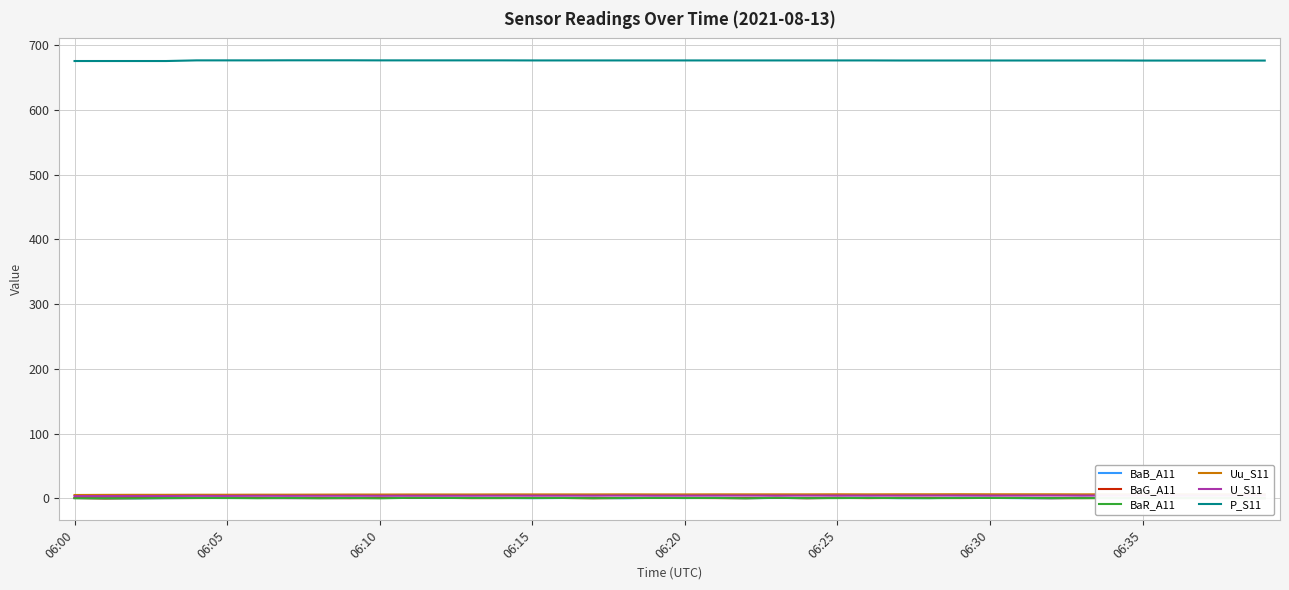

What is the sum of all Uu_S11 values?

234.0